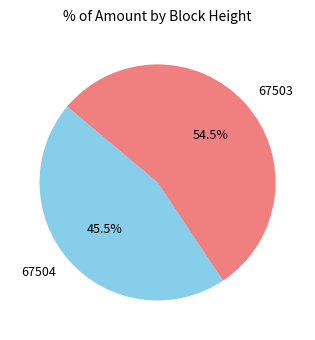

Rank the categories by value from lowest to highest.

67504, 67503